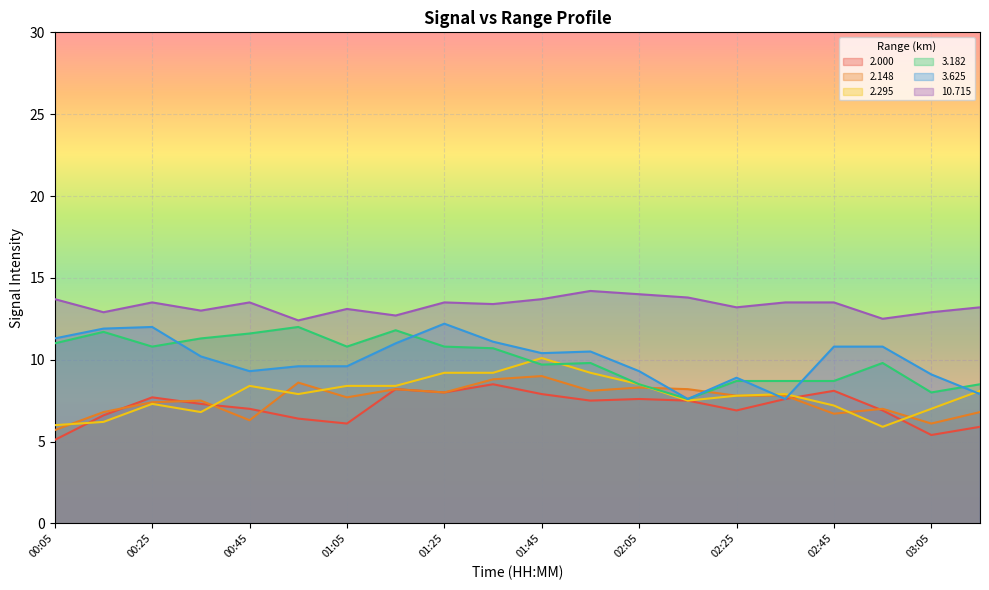

At which category is the sum across all series the highest?

01:25